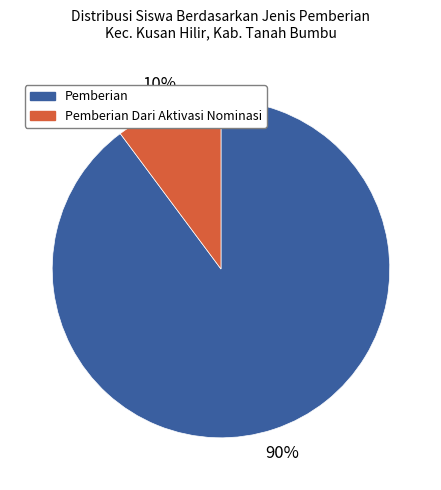

Count the number of slices in the pie.

2